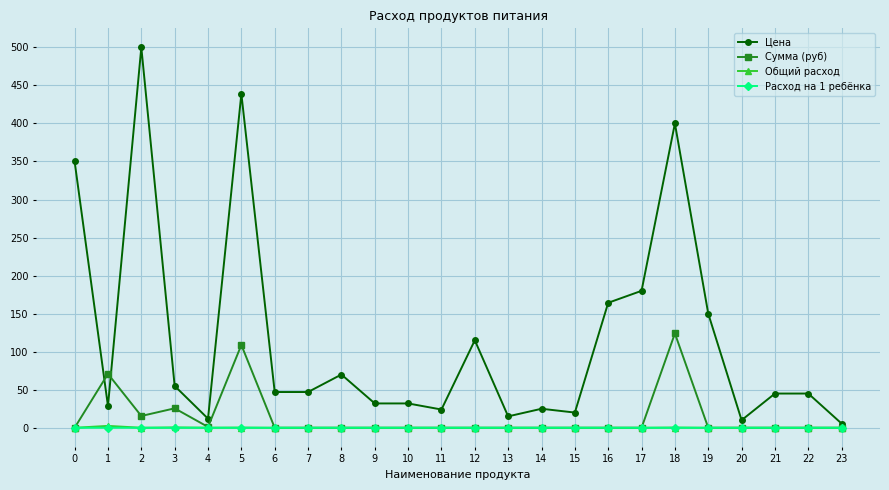

At which category does Сумма (руб) reach its first local peak?

1